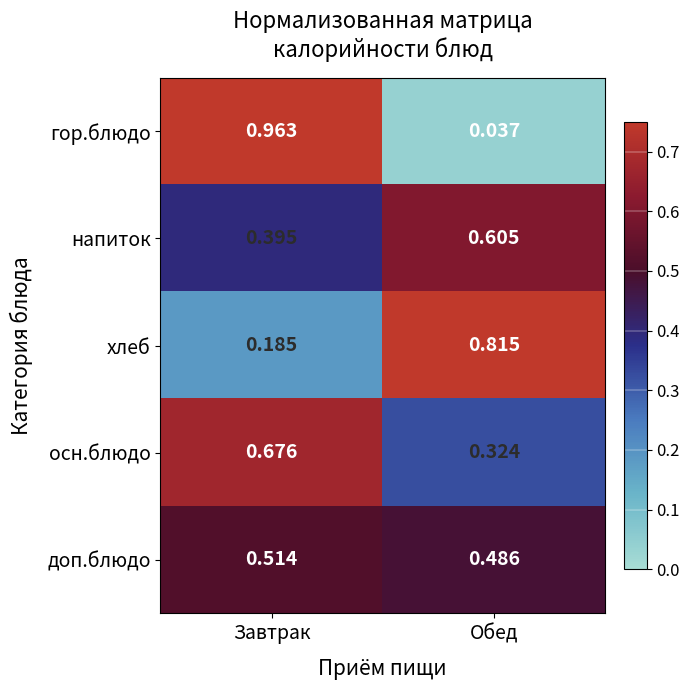

At which category is the sum across all series the highest?

Завтрак